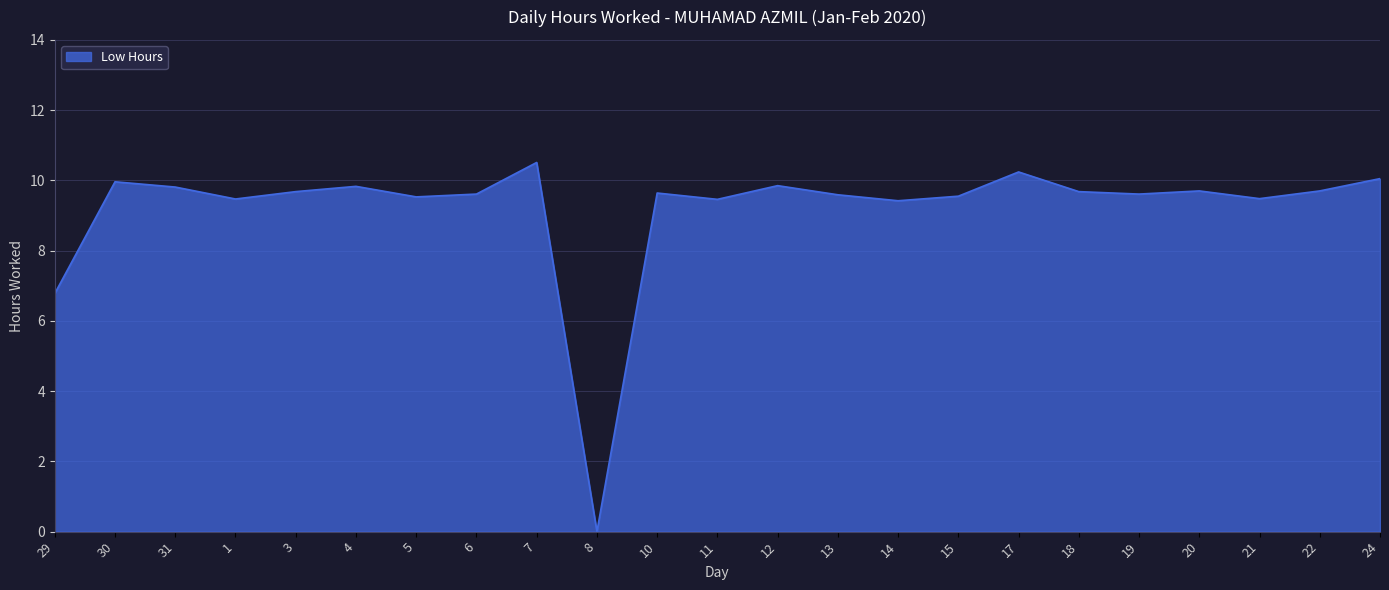

True or false: there are more than 2 points higher than both neighbors.

True